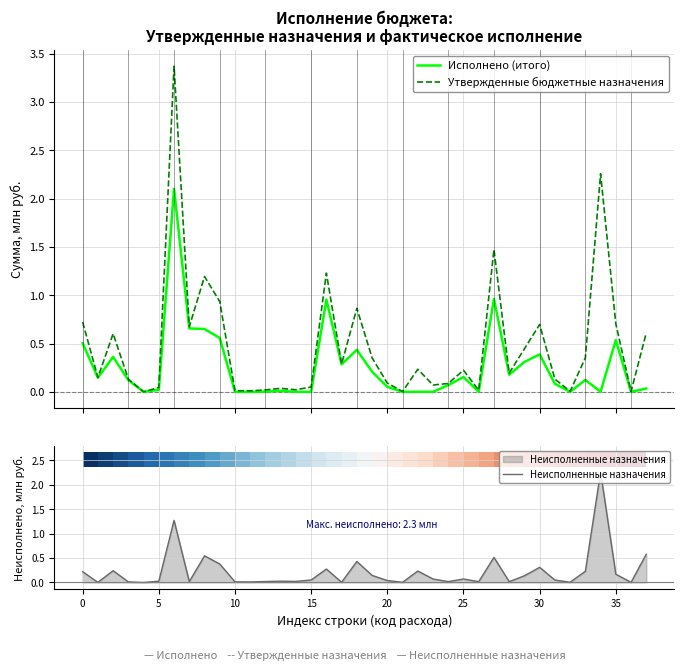

Which series has the largest range (max minus min)?

Утвержденные бюджетные назначения